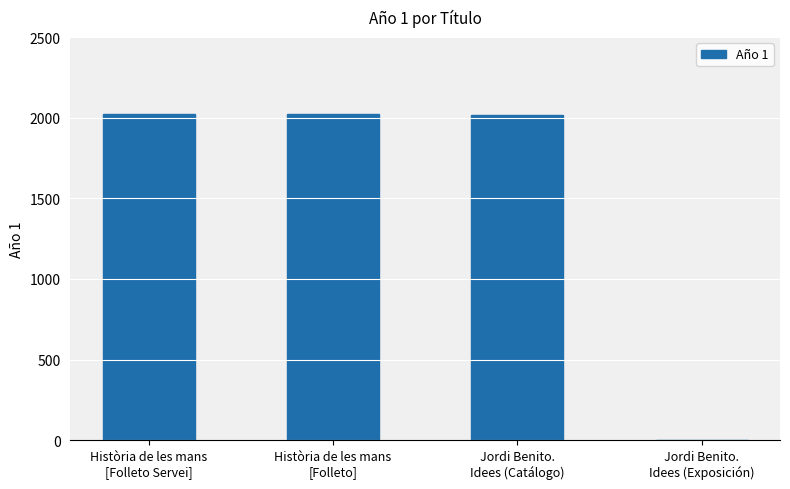

What is the greatest value displayed?

2022